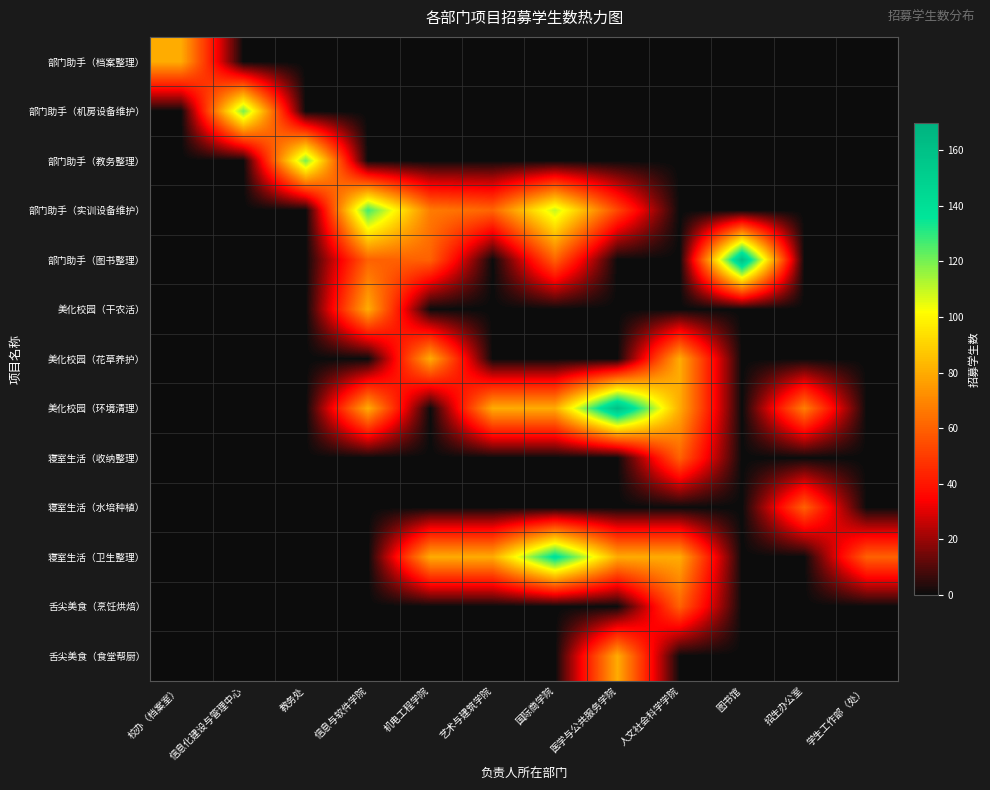

What is the total value across all series at 学生工作部（处）?

60